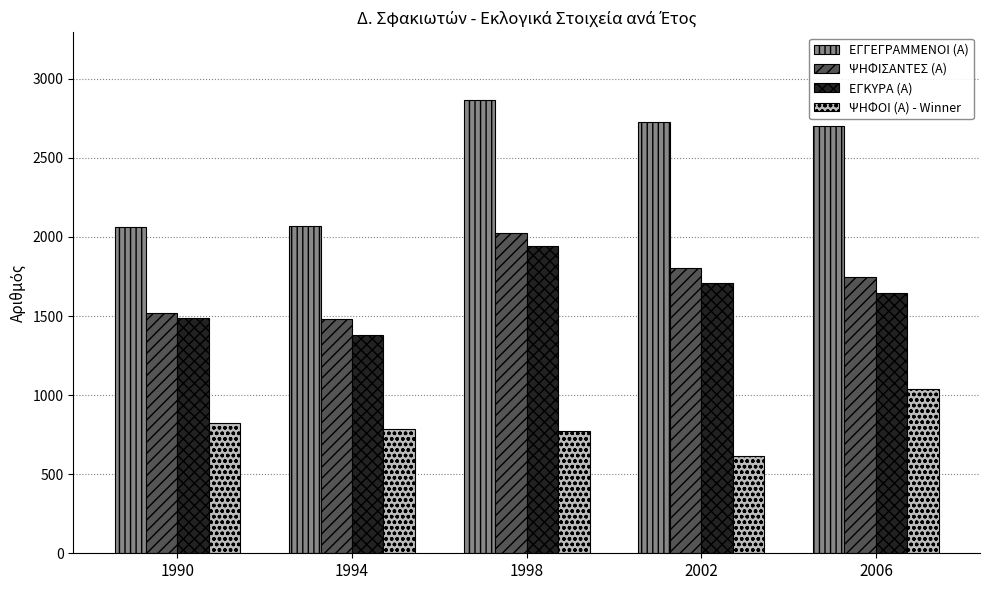

At which label does ΨΗΦΟΙ (Α) - Winner reach its peak?

2006